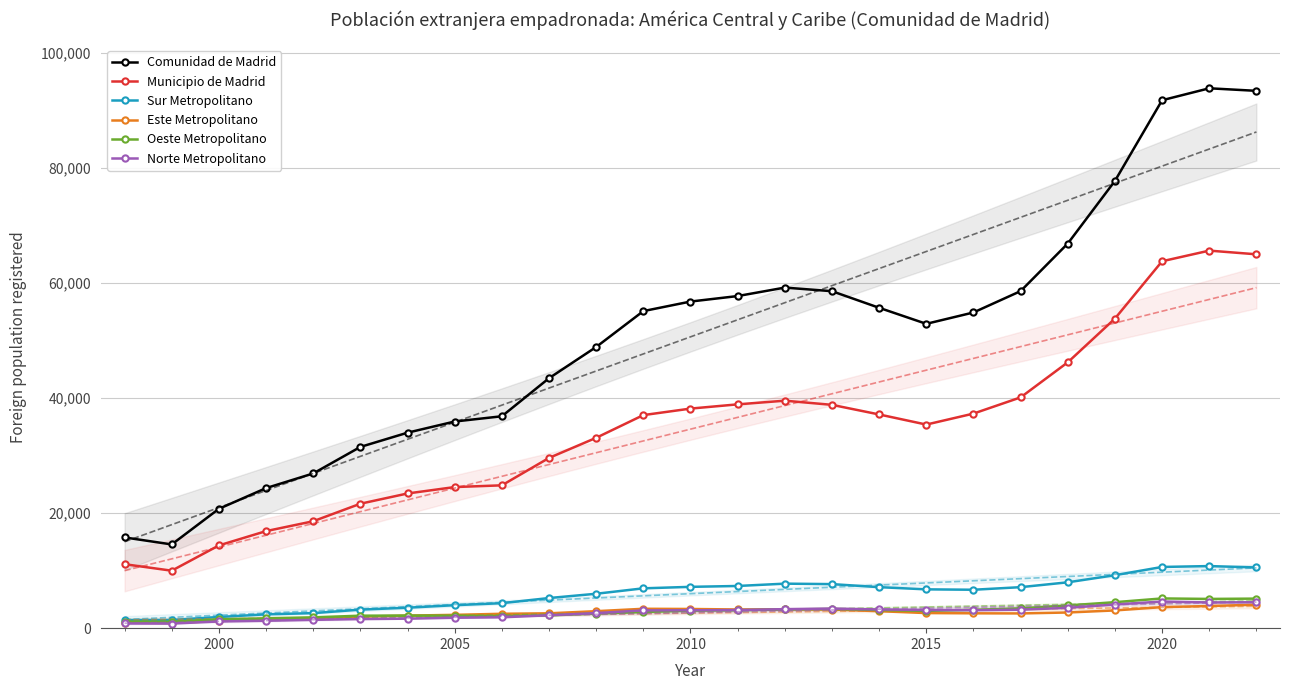

True or false: Municipio de Madrid and Norte Metropolitano cross at least once.

False